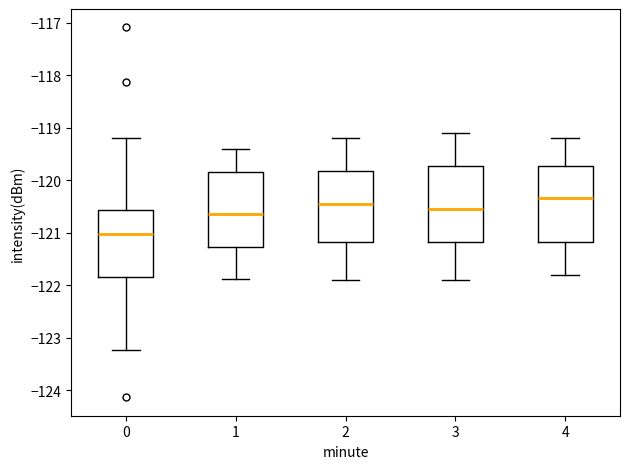

Where does the upper whisker of the box at x = 1 end on the y-axis? The values are not printed on the chart, so give them approximately, as read against the axis.

-119.4